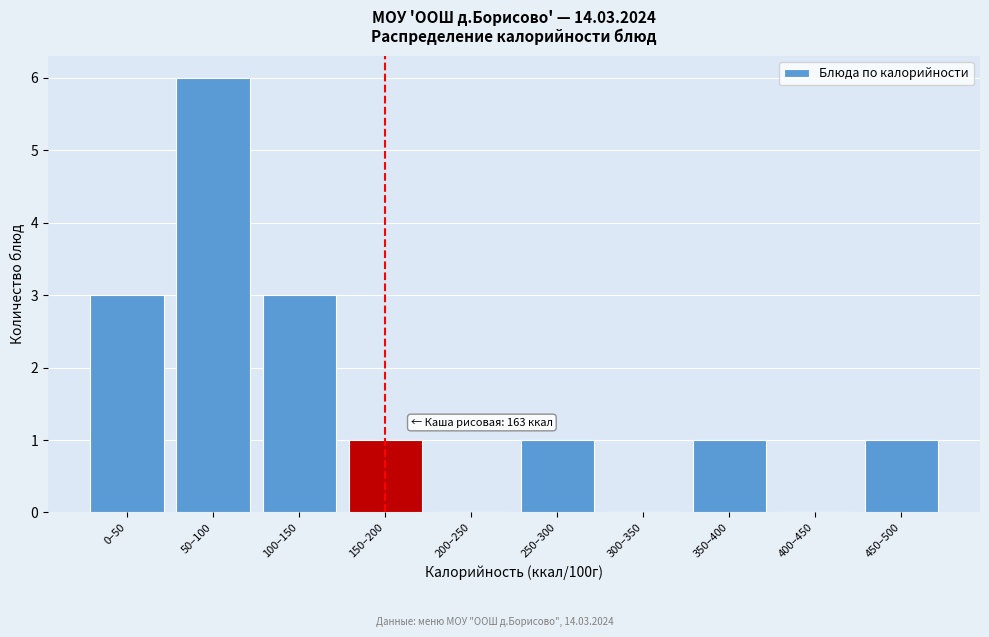

Reading left to right, transcribe all the data shown in this chart.

0–50=3	50–100=6	100–150=3	150–200=1	200–250=0	250–300=1	300–350=0	350–400=1	400–450=0	450–500=1